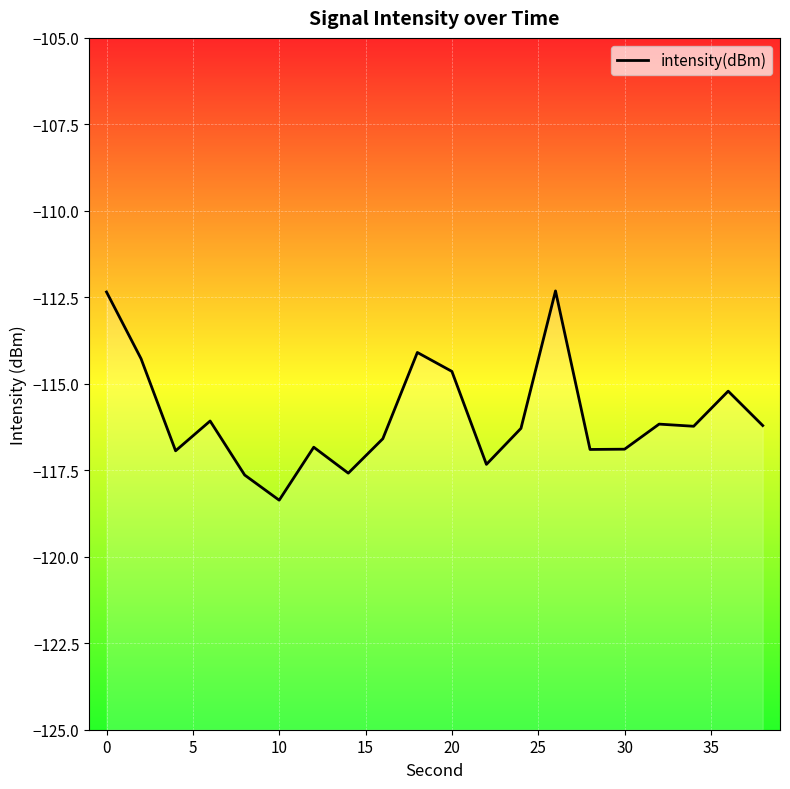

What is the difference between the maximum and minimum values?

6.0